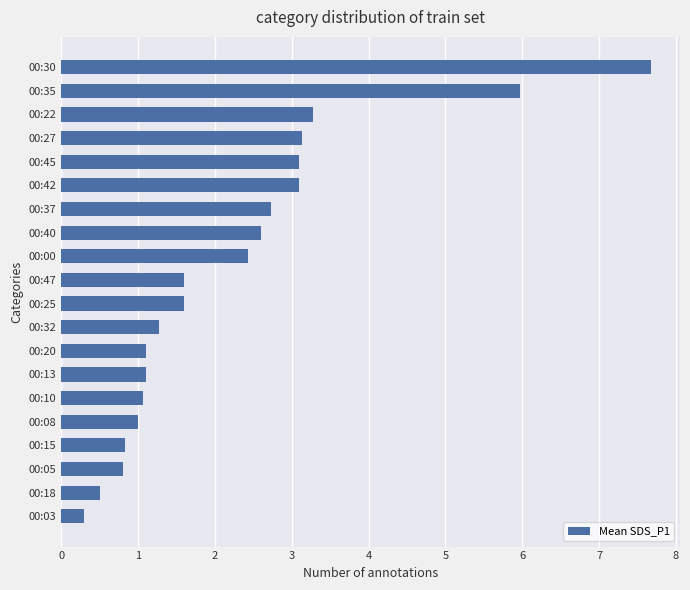

What is the sum of all values?

45.2